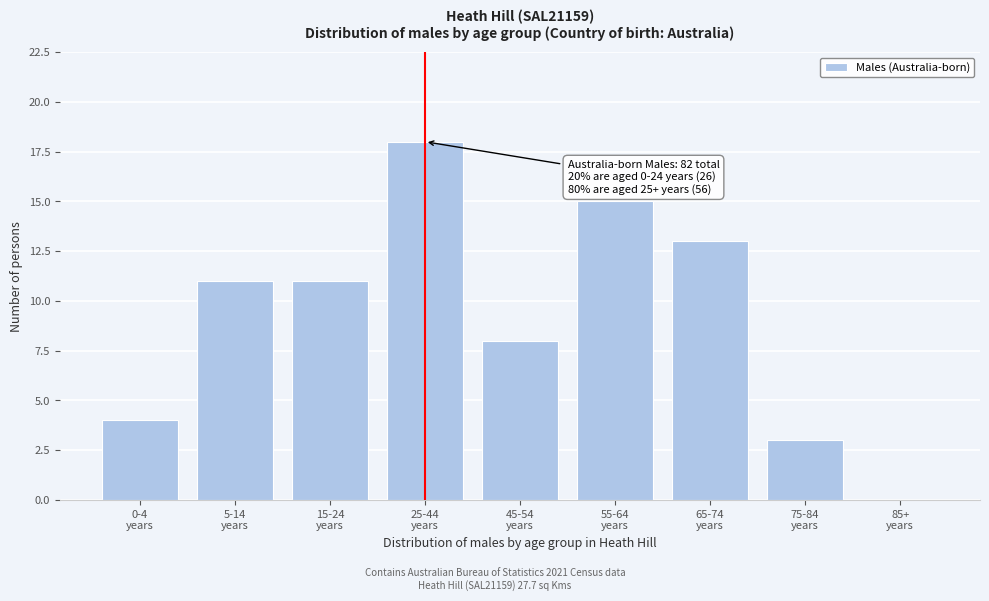

What is the sum of all values?

83